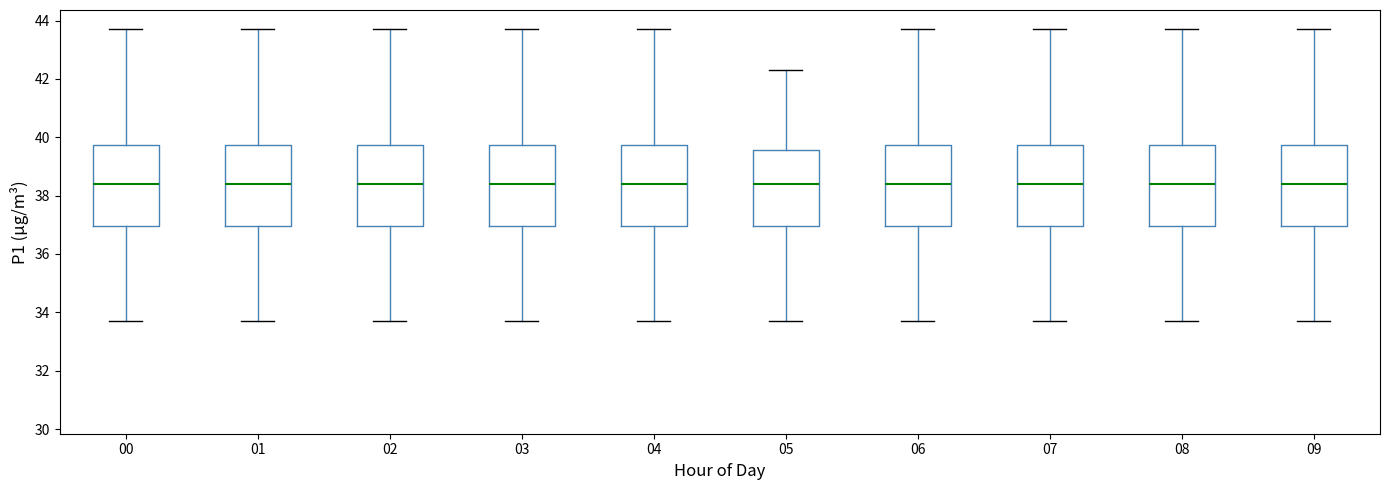

Where does the median line of the box at x = 02 sit on the y-axis? The values are not printed on the chart, so give them approximately, as read against the axis.

38.4